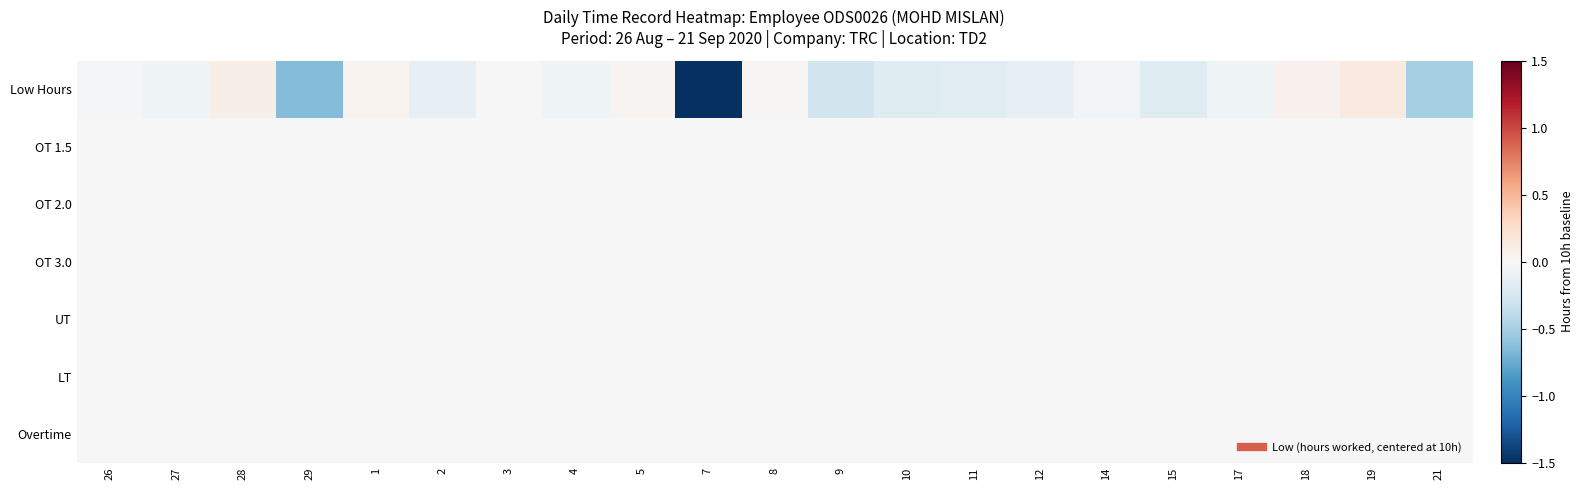

At how many categories does at least one series exceed -6?

21